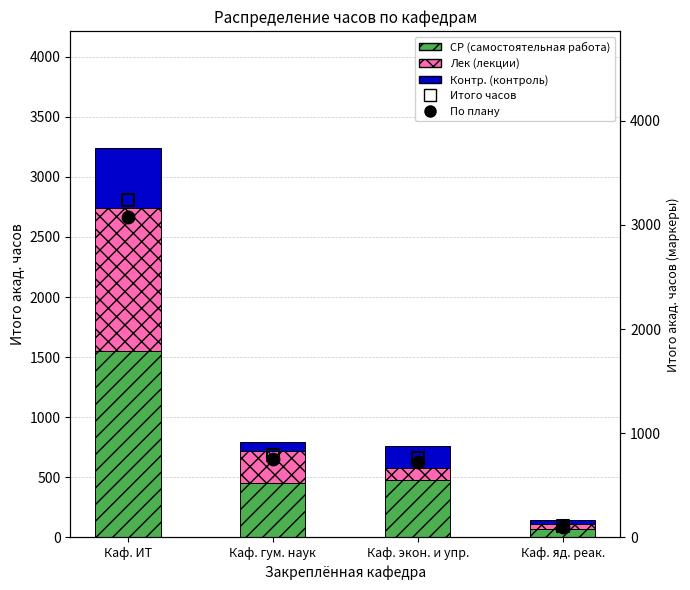

Which series reaches the maximum Y coordinate?

Итого часов